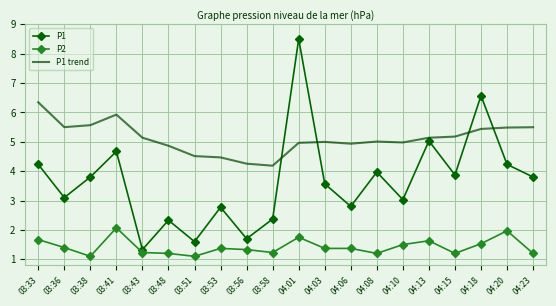

Rank the series by their maximum value, from highest to lowest.

P1, P1 trend, P2